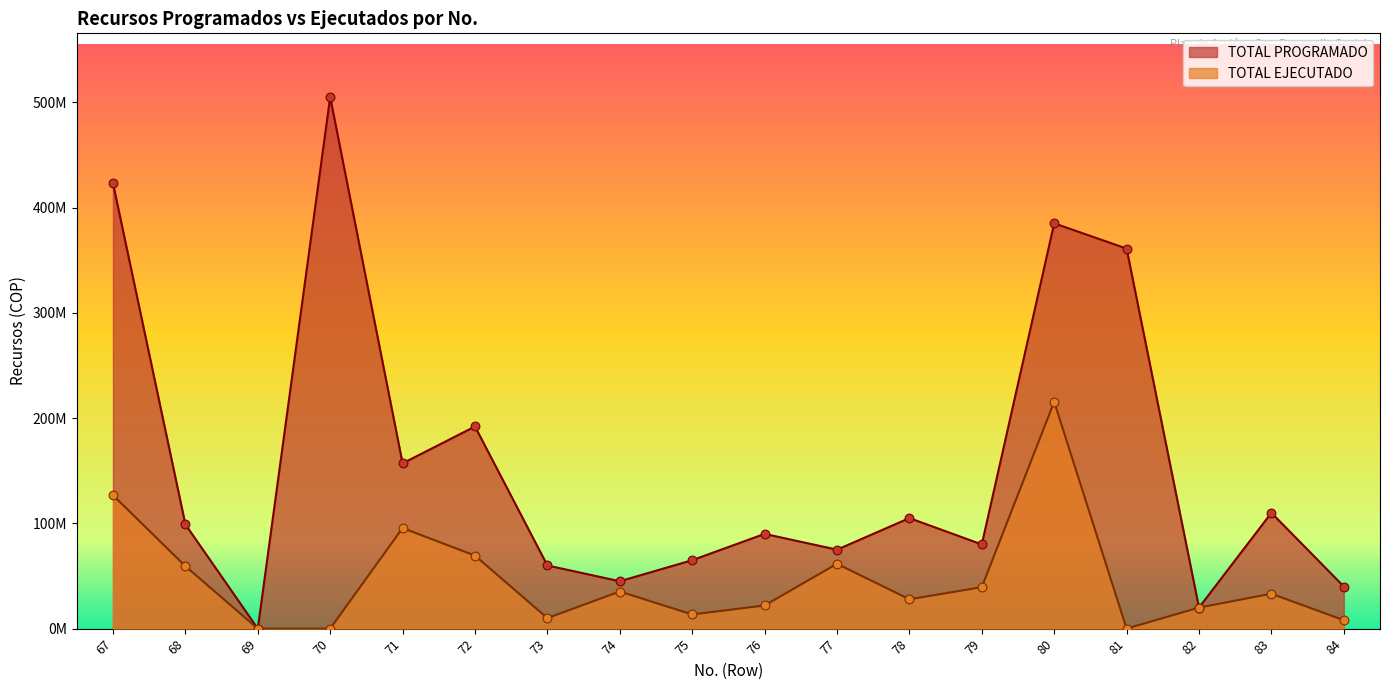

At which category is the sum across all series the highest?

80